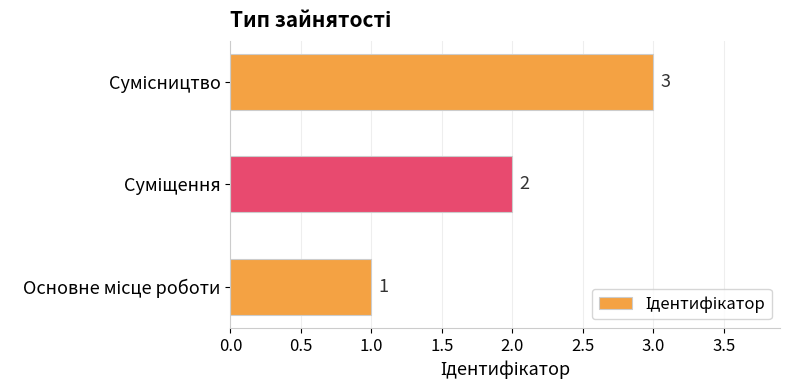

What is the greatest value displayed?

3